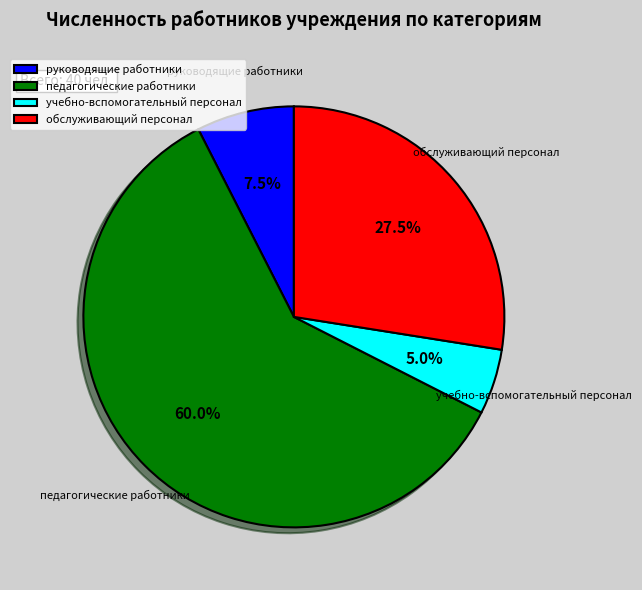

Approximately how many times larger is the value at руководящие работники compared to обслуживающий персонал?

0.3